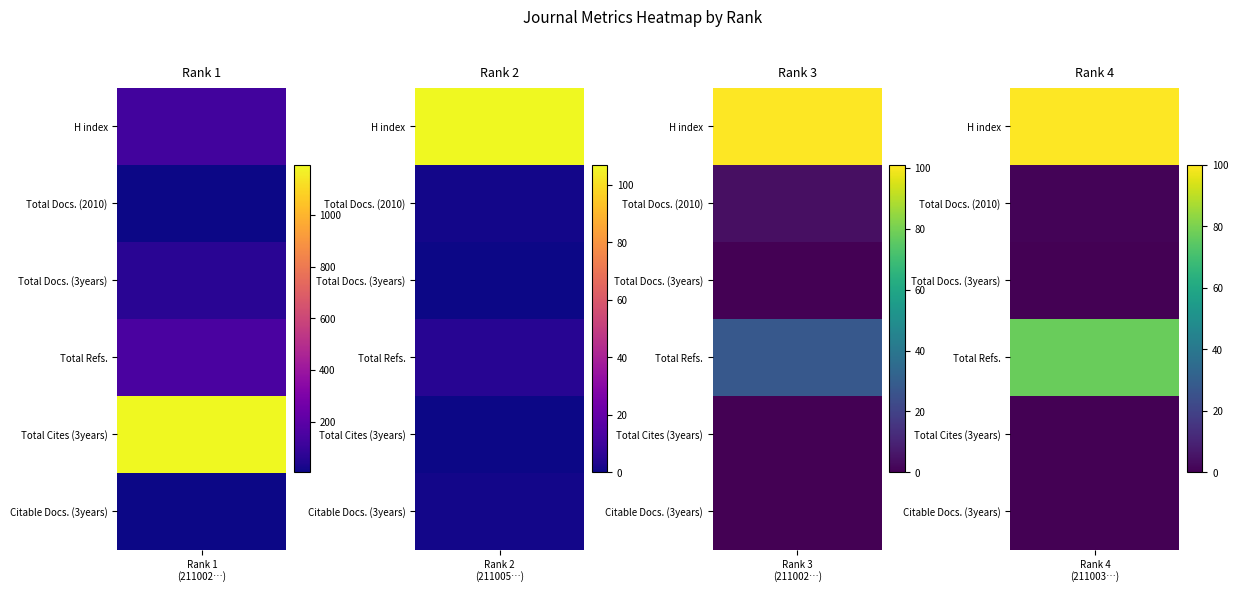

How many values in Rank 4 are above zero?

3